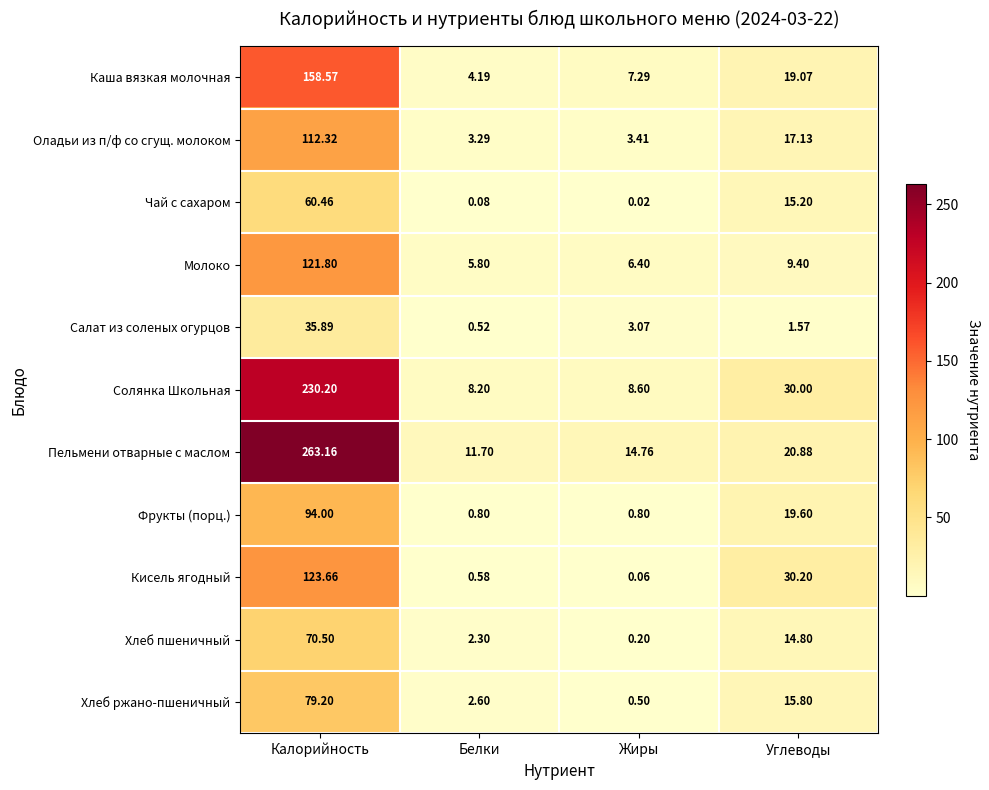

Rank the categories by Каша вязкая молочная value from highest to lowest.

Калорийность, Углеводы, Жиры, Белки